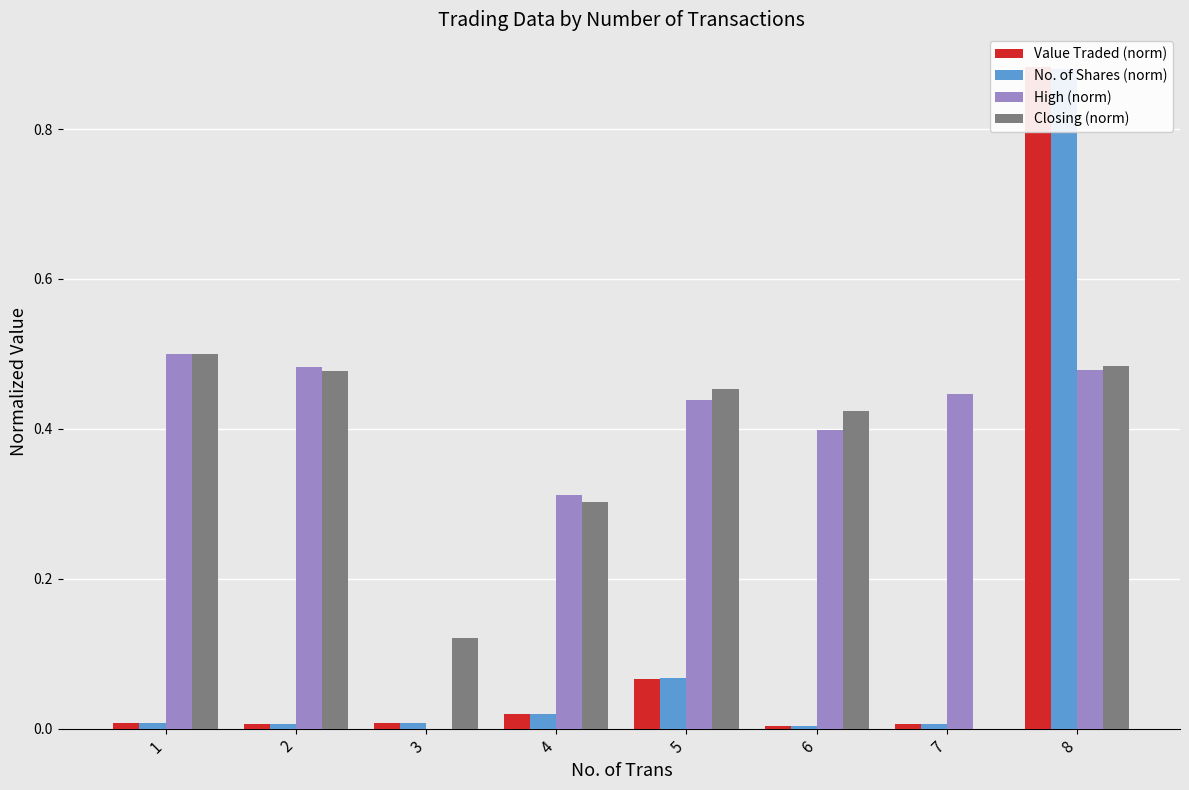

What is the average value of the High (norm) series?

0.4